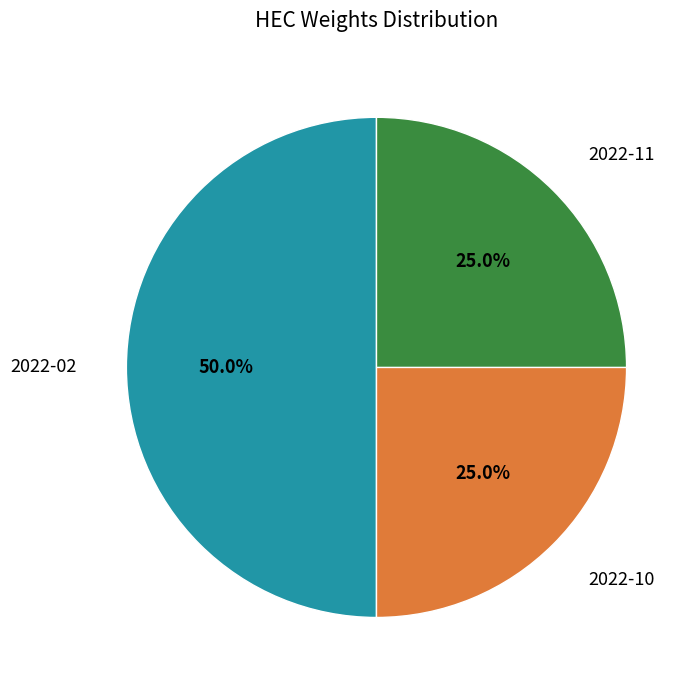

Is it true that 2022-10 is 37% of the pie?

False